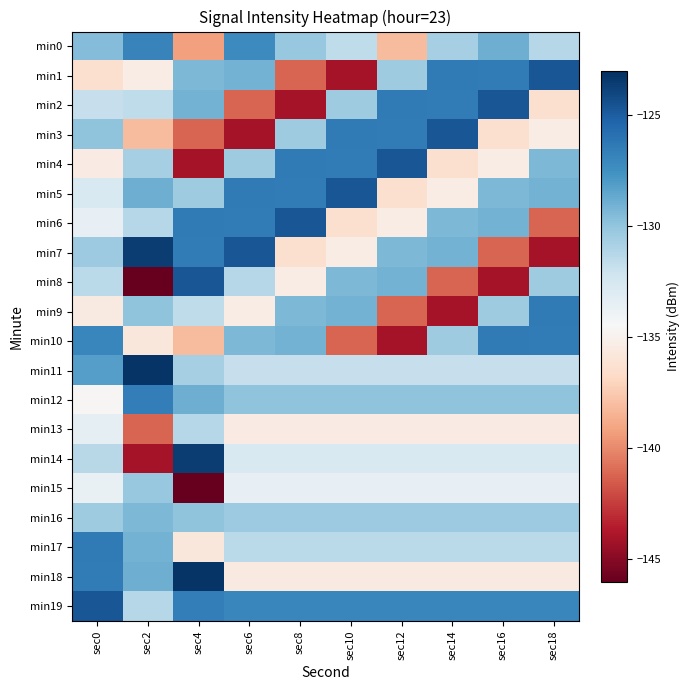

Rank the series at sec18 from highest to lowest value.

min1, min9, min10, min19, min5, min4, min12, min16, min8, min0, min17, min11, min14, min15, min3, min13, min18, min2, min6, min7